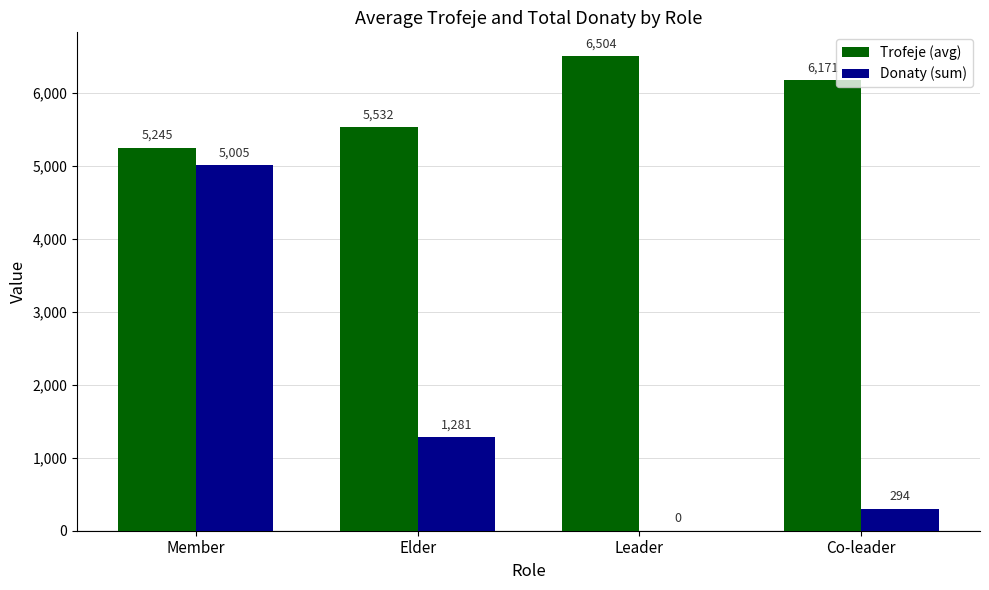

What is the spread (max minus min) of values at Member?

240